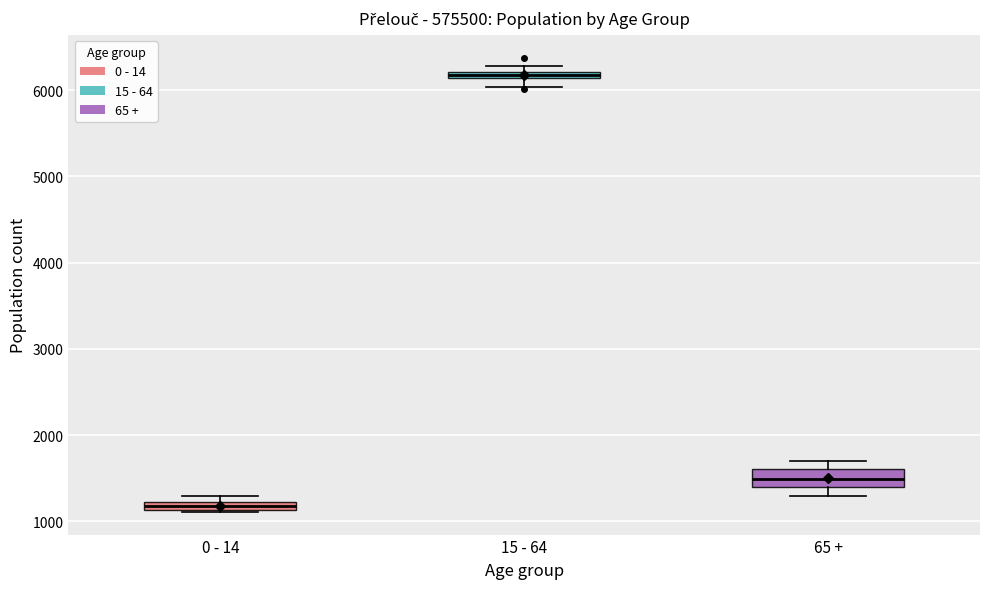

Where does the lower whisker of the box for 15 - 64 end on the y-axis? The values are not printed on the chart, so give them approximately, as read against the axis.

6000